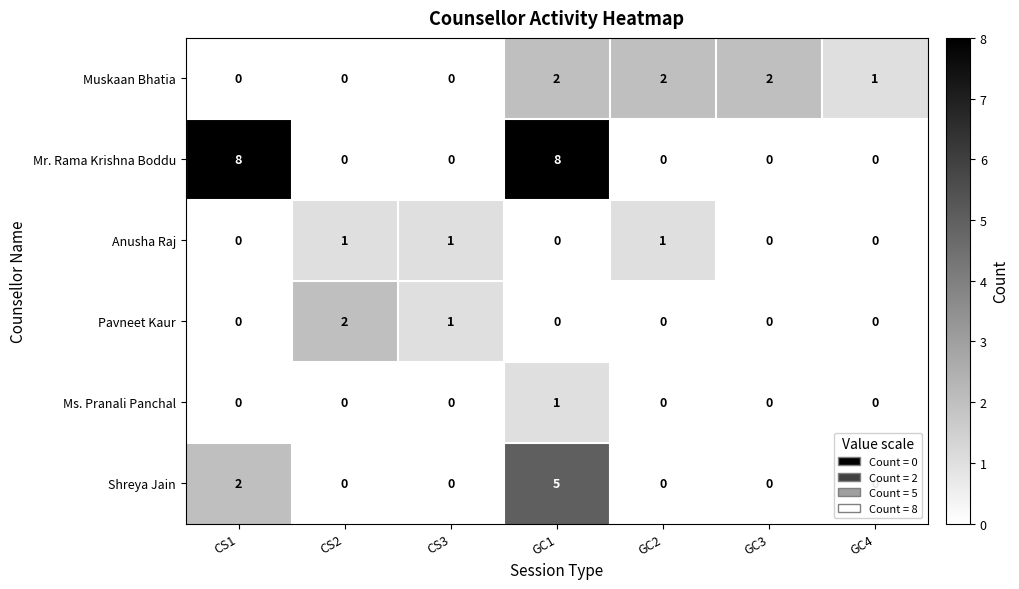

Which series has the largest total across all categories?

Mr. Rama Krishna Boddu